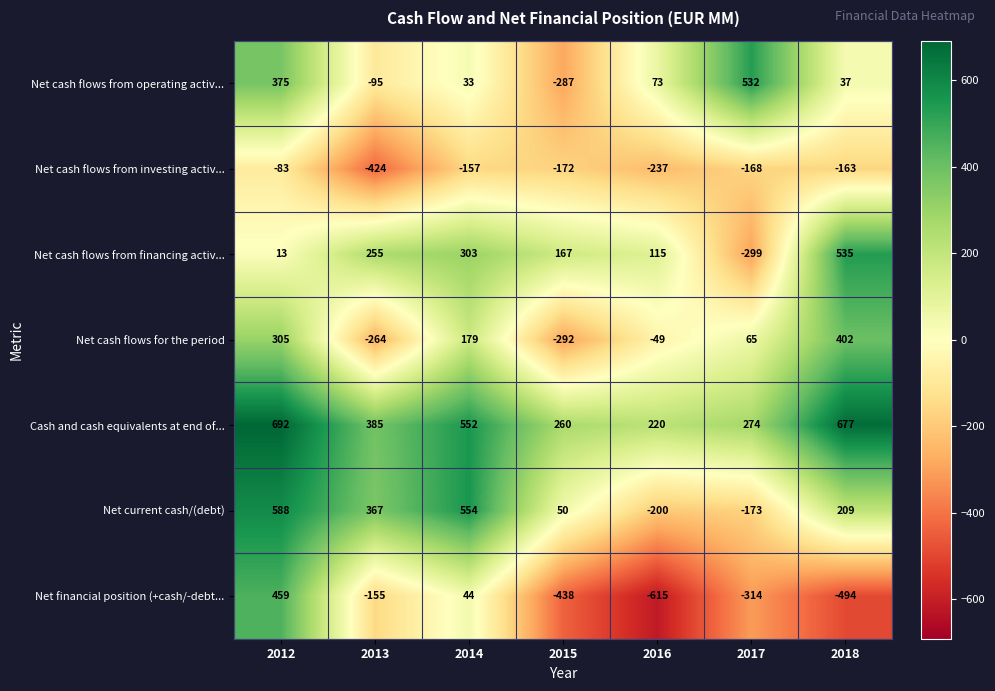

What is the spread (max minus min) of values at 2014?

711